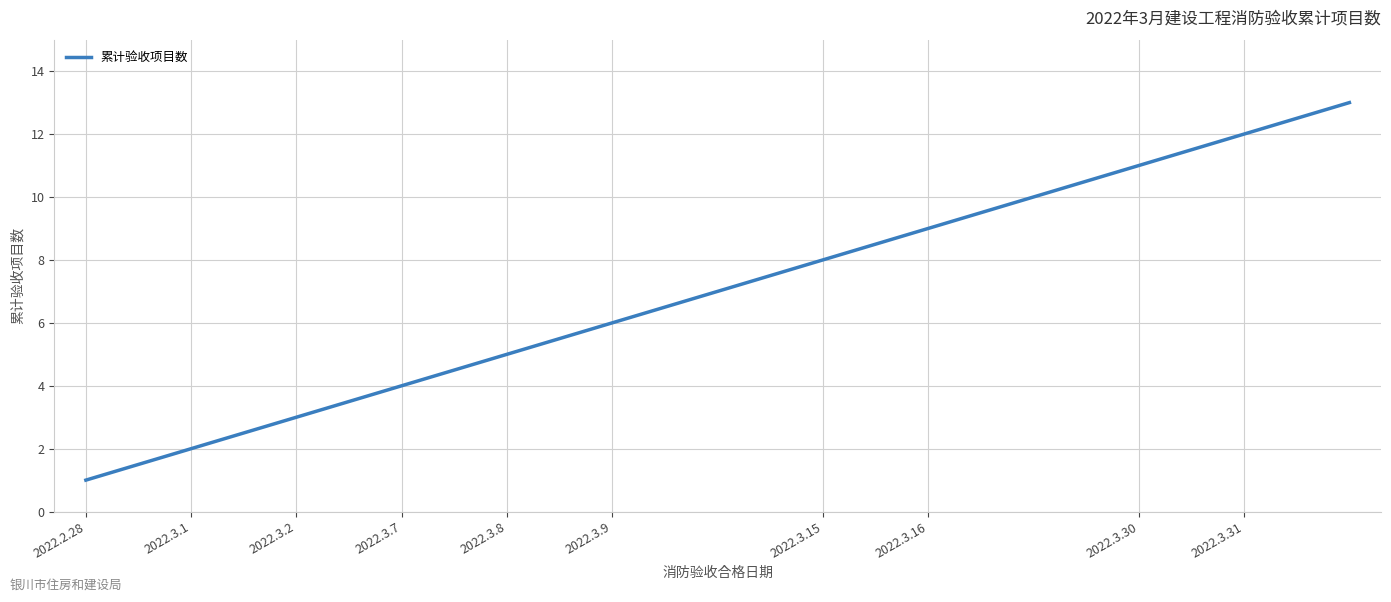

What is the difference between the maximum and minimum values?

12